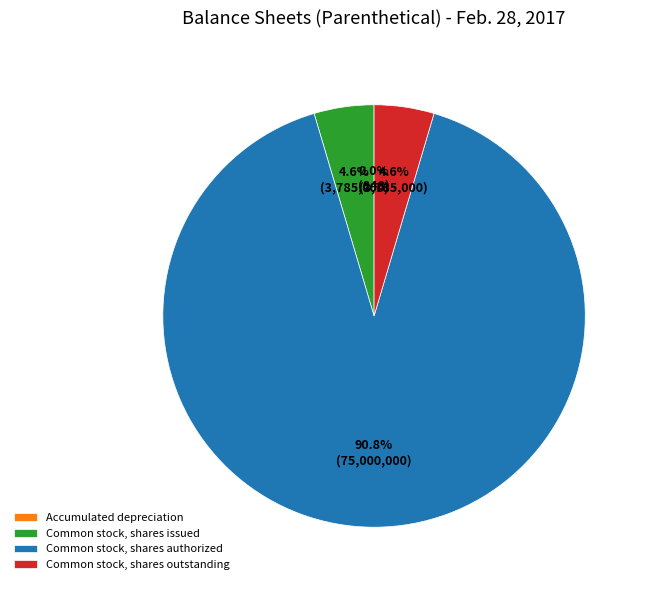

Does any single category account for the majority?

Yes